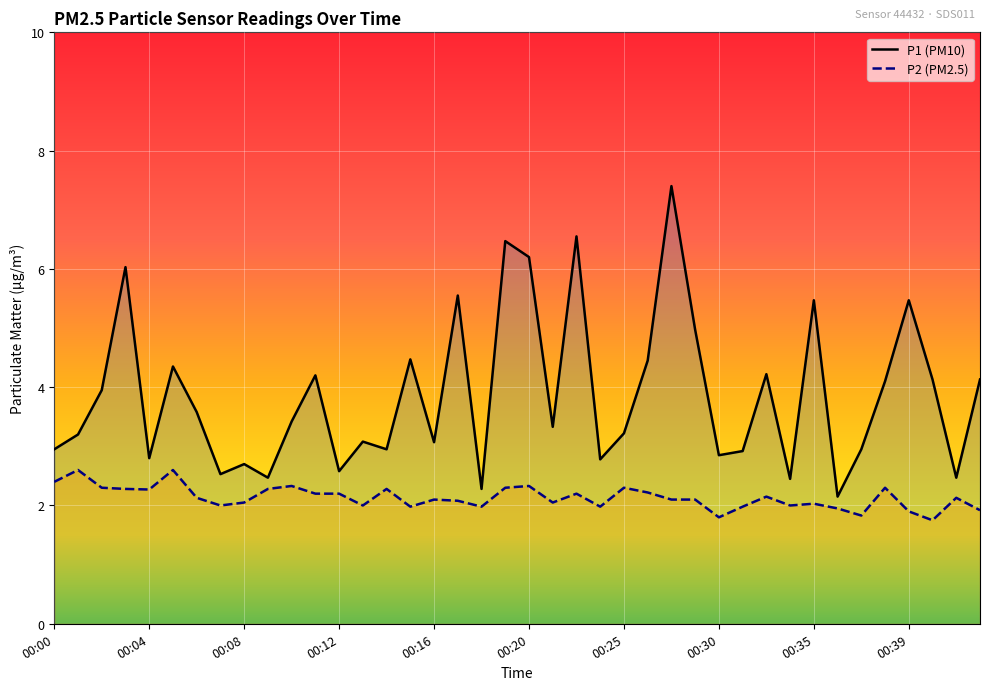

Is the value of P1 at 26 greater than the value of P2 at 00:30?

Yes